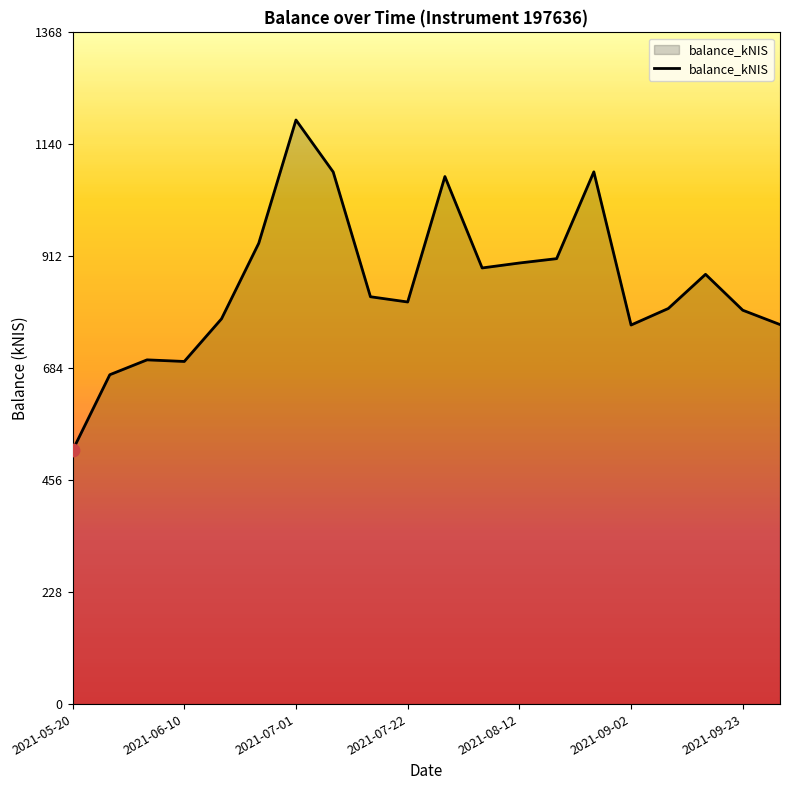

What is the smallest value displayed?

516.5